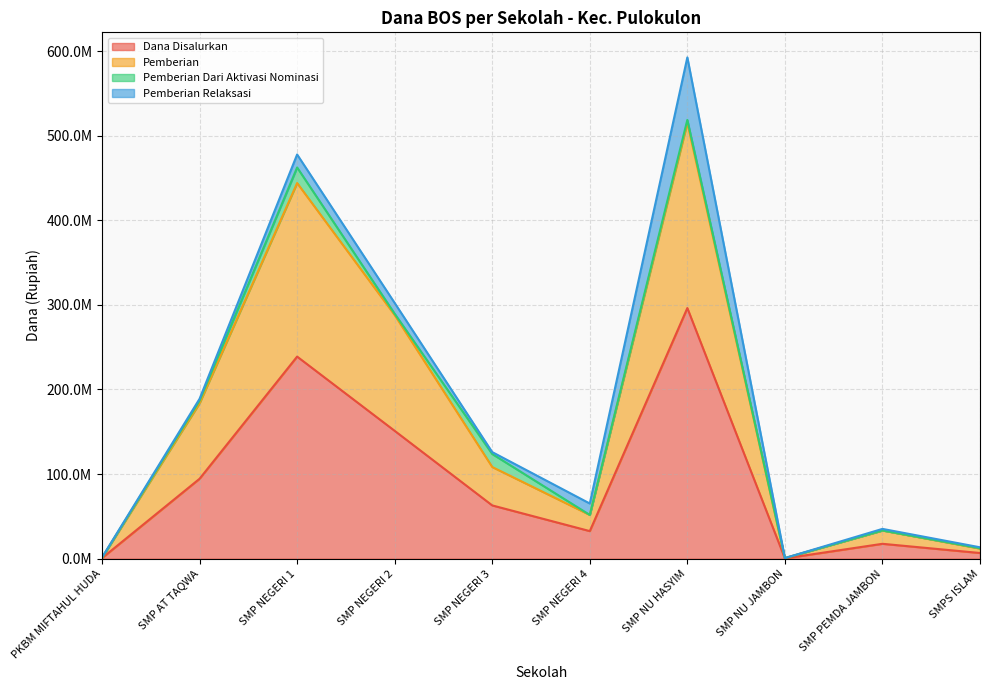

The value of Pemberian at SMP NU HASYIM is 515250000. True or false?

True